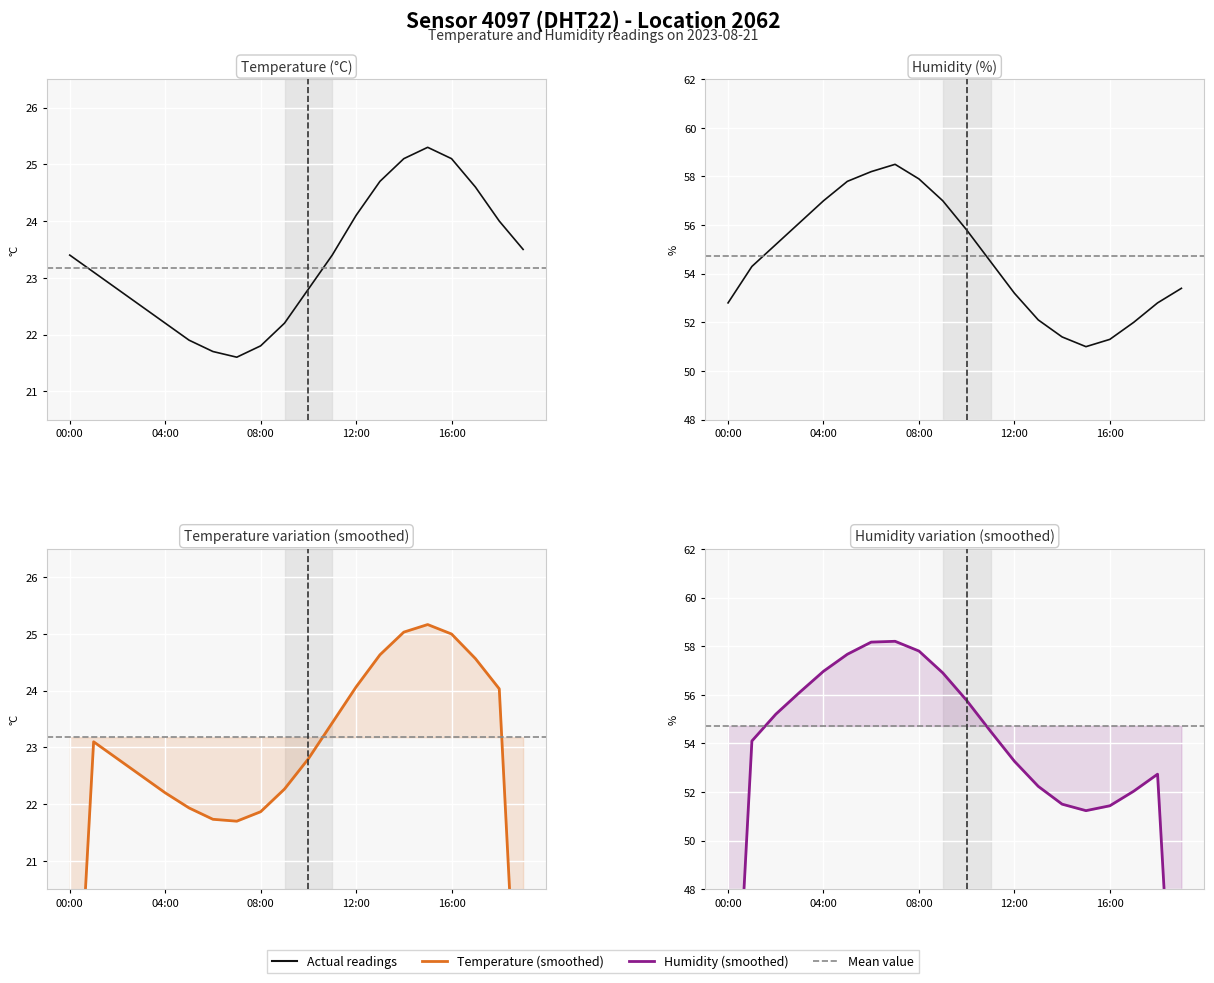

The Actual series shows 12.2 at 13. True or false?

False